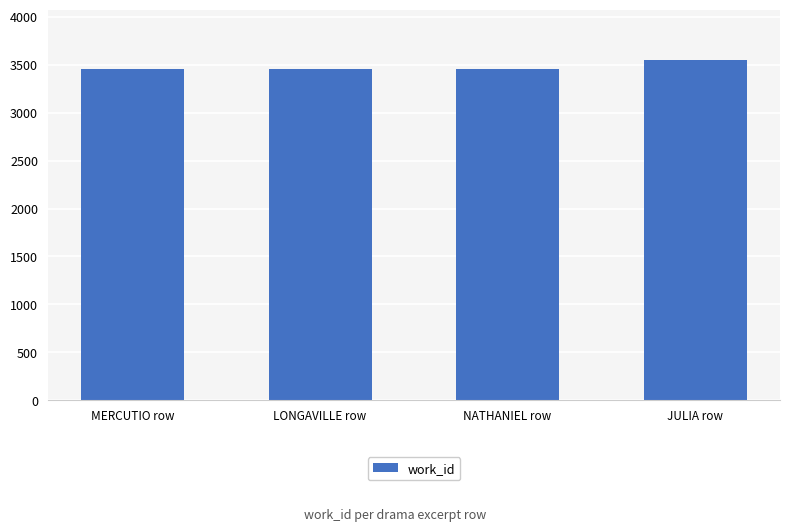

What is the average value?

3478